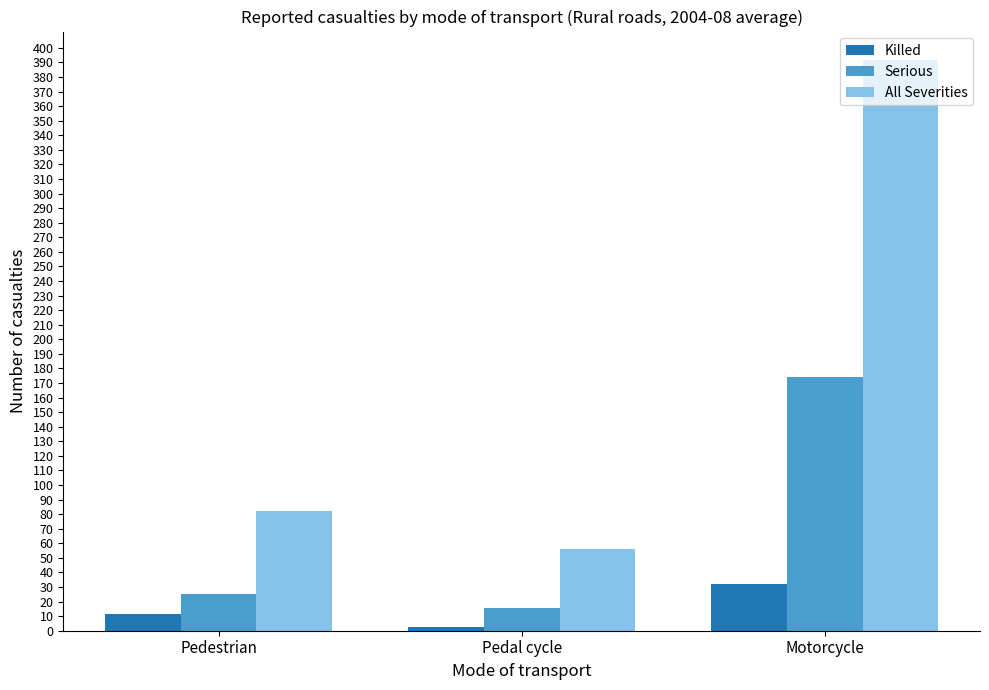

What is the label of the 2nd bar from the left?

Pedal cycle